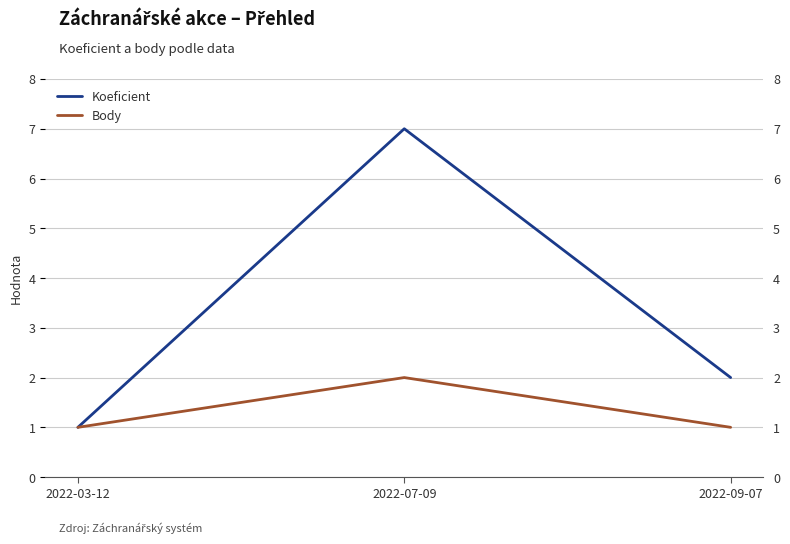

What is the difference between the maximum and second lowest values in the Body series?

1